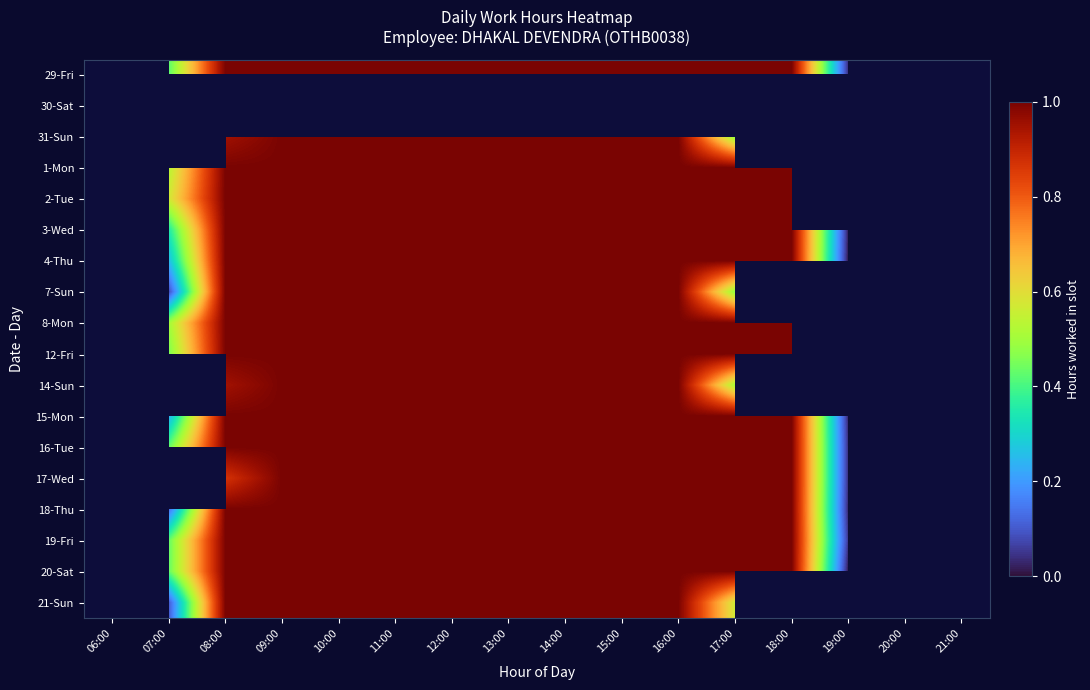

Which label corresponds to the largest value in the chart?

08:00